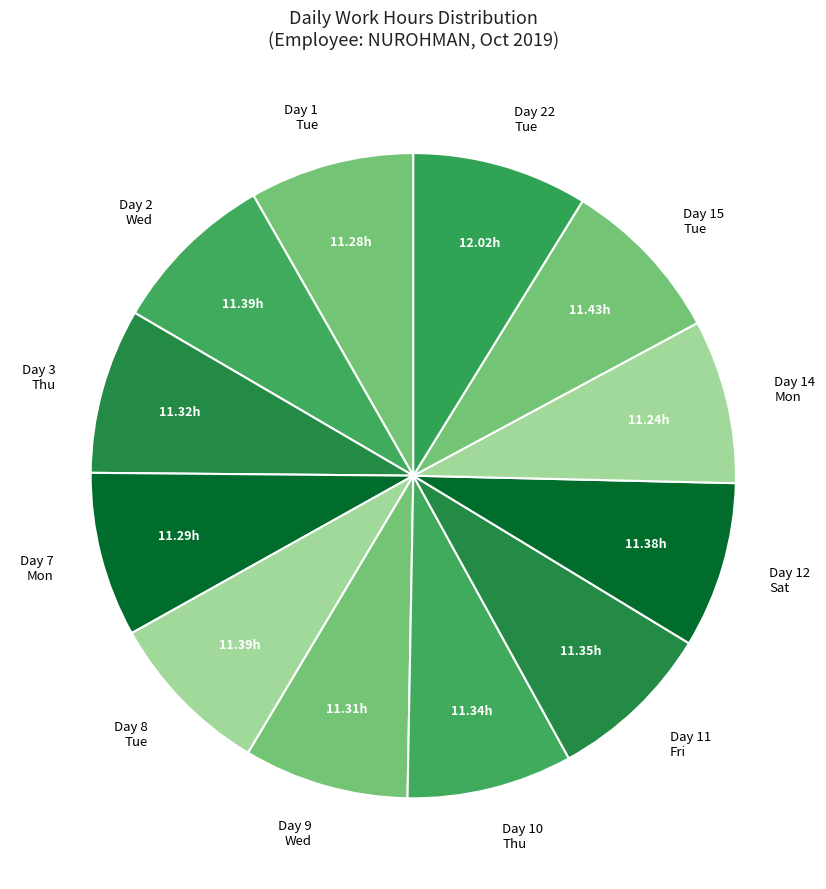

What is the largest slice in the pie chart?

Tue (22)